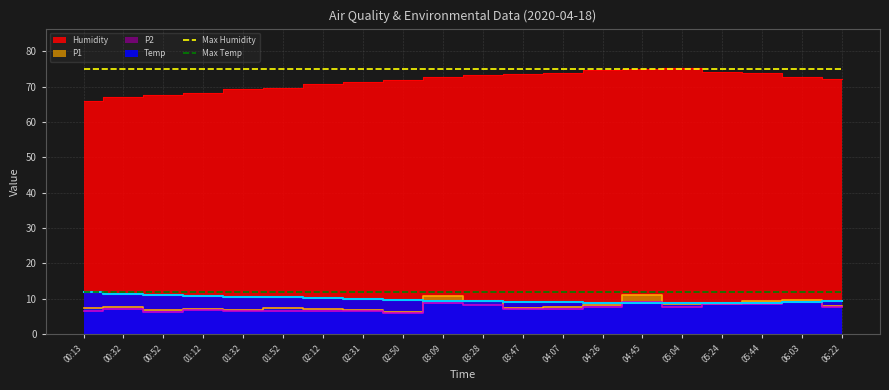

At which category is the sum across all series the highest?

00:13